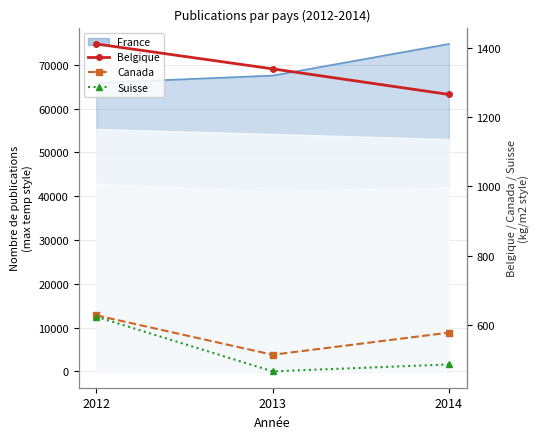

Where is Canada nearest to the value 570?

2014